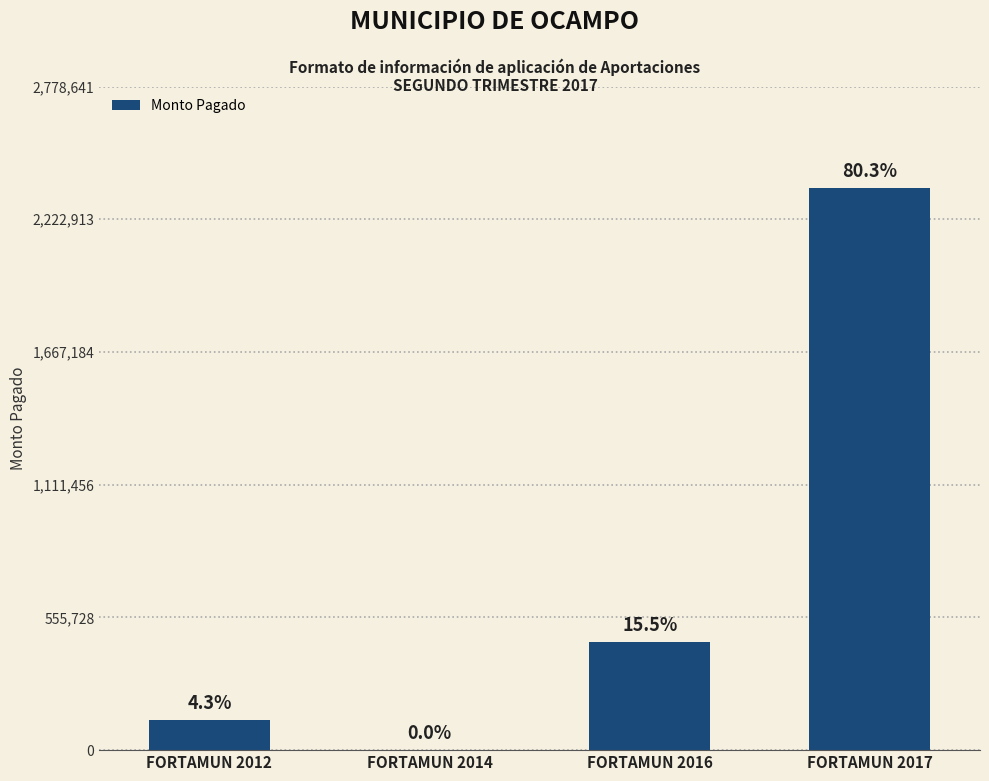

Approximately how many times larger is the value at FORTAMUN 2016 compared to FORTAMUN 2014?

43980.9